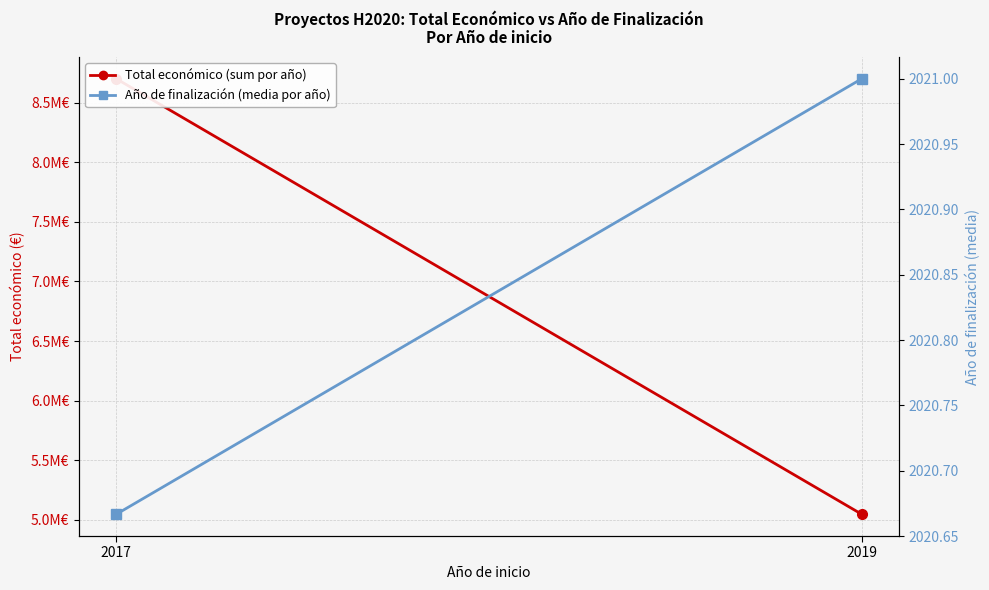

What is the difference between the Total económico (sum) values at 2019 and 2017?

3651672.0